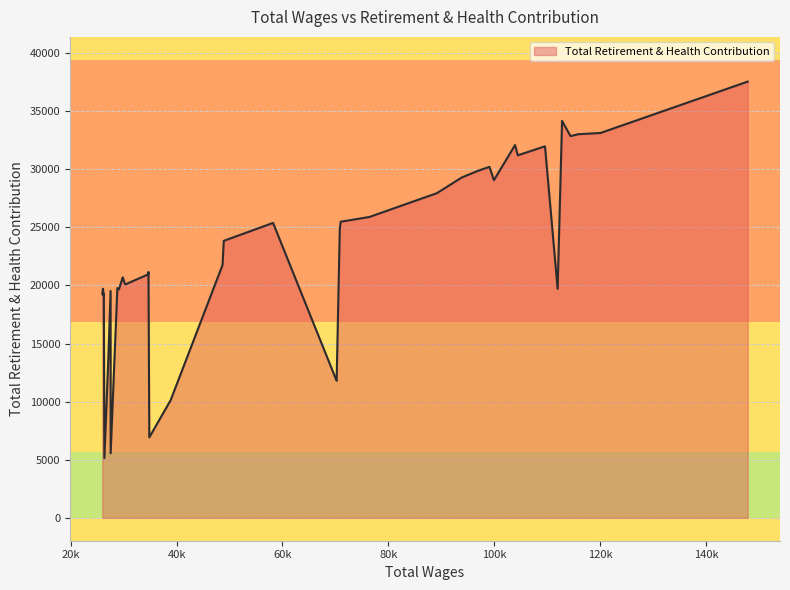

What is the sum of all values?

912481